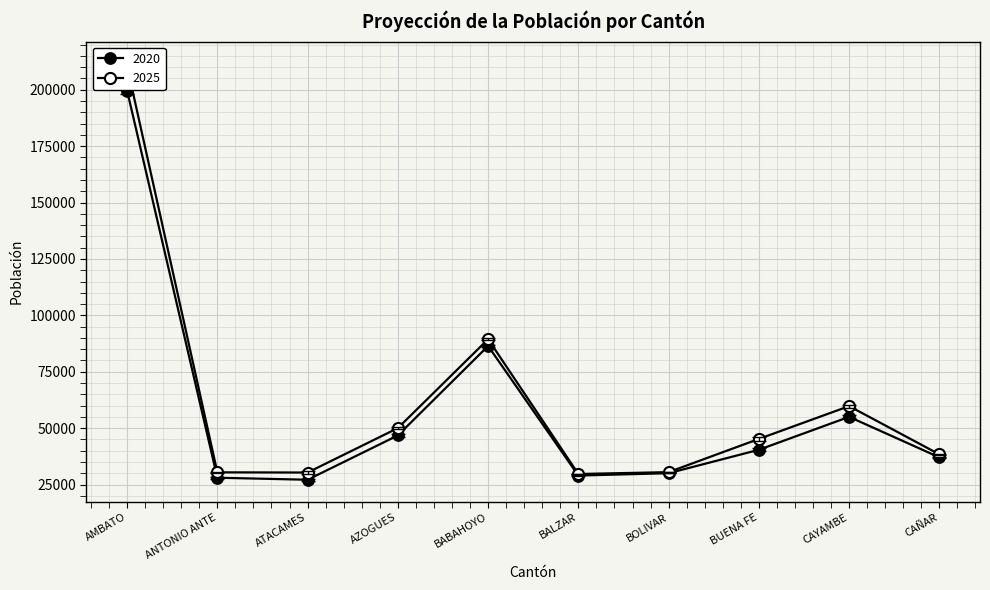

What is the total value across all series at CAÑAR?

75391